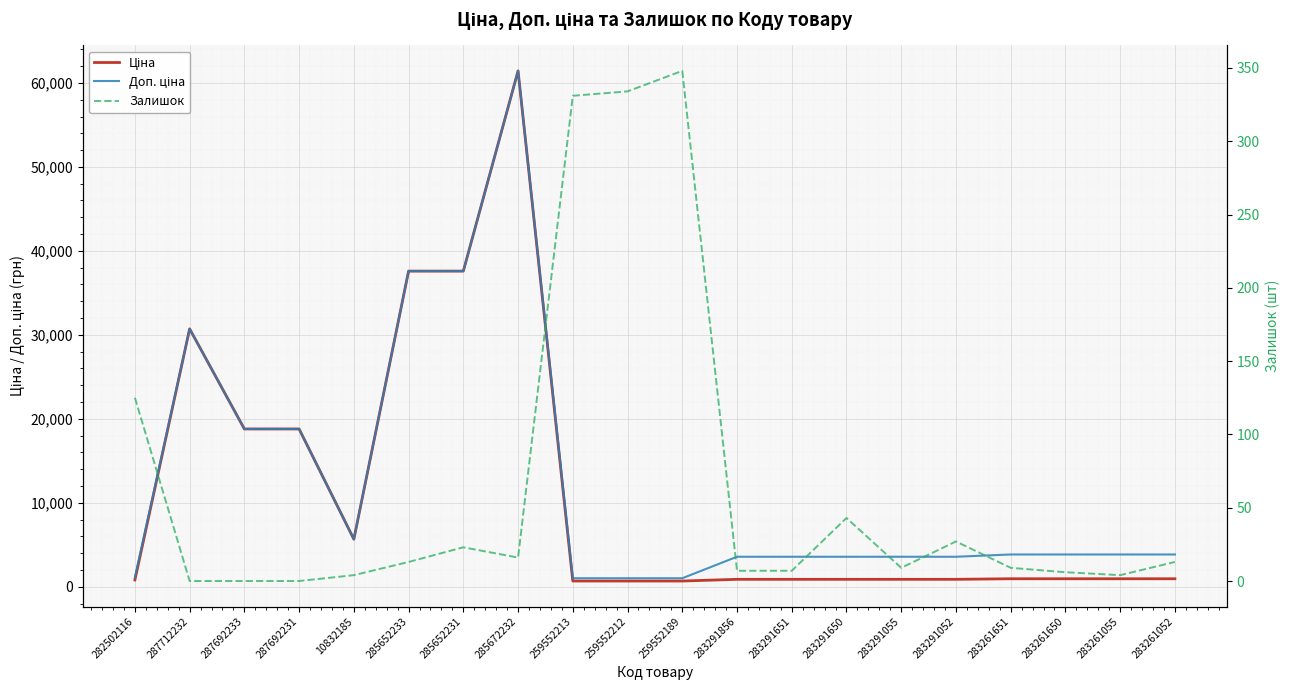

Reading left to right, what are all the values shown in this chart?

Ціна: 282502116=818.5	287712232=30717.1	287692233=18796.8	287692231=18796.8	10832185=5673.8	285652233=37593.6	285652231=37593.6	285672232=61434.3	259552213=693.7	259552212=693.7	259552189=693.7	283291856=895.9	283291651=895.9	283291650=895.9	283291055=895.9	283291052=895.9	283261651=963.5	283261650=963.5	283261055=963.5	283261052=963.5
Доп. ціна: 282502116=1109.2	287712232=30717.1	287692233=18796.8	287692231=18796.8	10832185=5673.8	285652233=37593.6	285652231=37593.6	285672232=61434.3	259552213=1024.6	259552212=1024.6	259552189=1024.6	283291856=3583.6	283291651=3583.6	283291650=3583.6	283291055=3583.6	283291052=3583.6	283261651=3854.0	283261650=3854.0	283261055=3854.0	283261052=3854.0
Залишок: 282502116=125.0	287712232=0.0	287692233=0.0	287692231=0.0	10832185=4.0	285652233=13.0	285652231=23.0	285672232=16.0	259552213=331.0	259552212=334.0	259552189=348.0	283291856=7.0	283291651=7.0	283291650=43.0	283291055=9.0	283291052=27.0	283261651=9.0	283261650=6.0	283261055=4.0	283261052=13.0